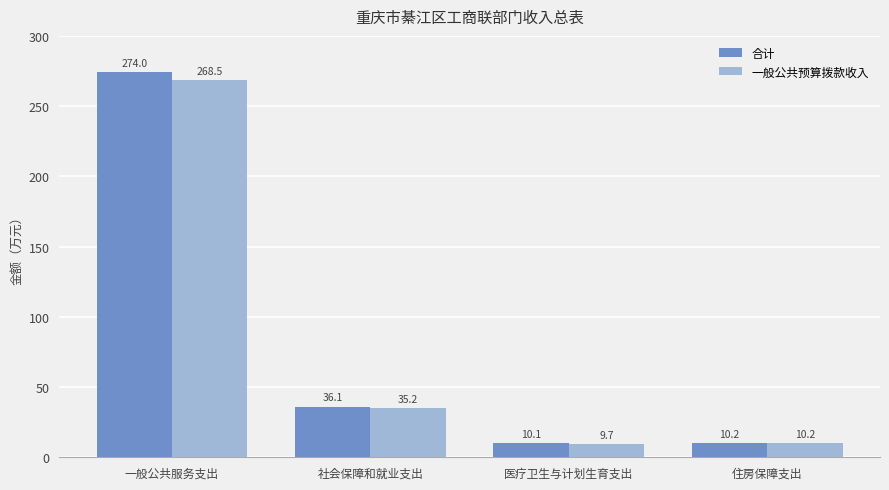

What is the sum of the 合计 values at 一般公共服务支出 and 住房保障支出?

284.2